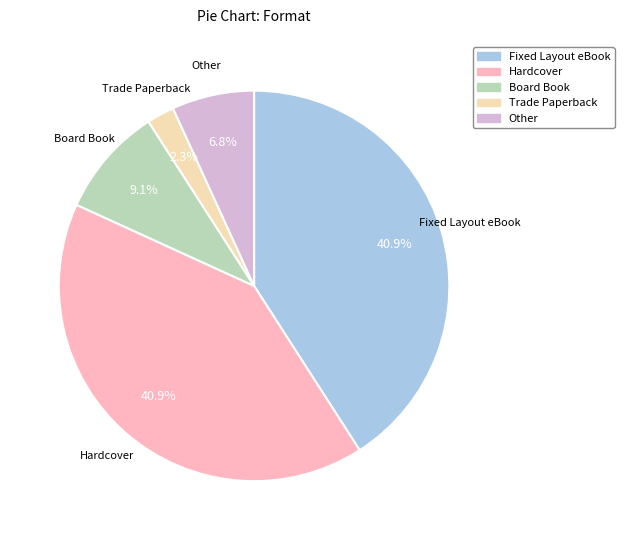

How many slices are in this pie chart?

5